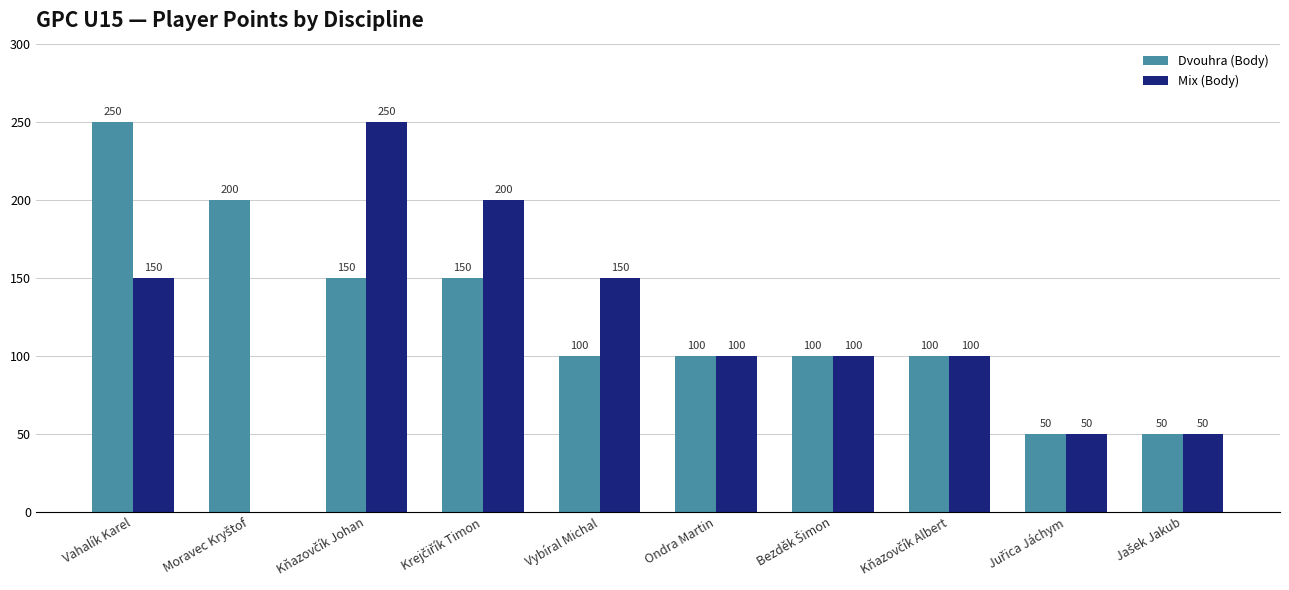

Count the number of categories in the chart.

10